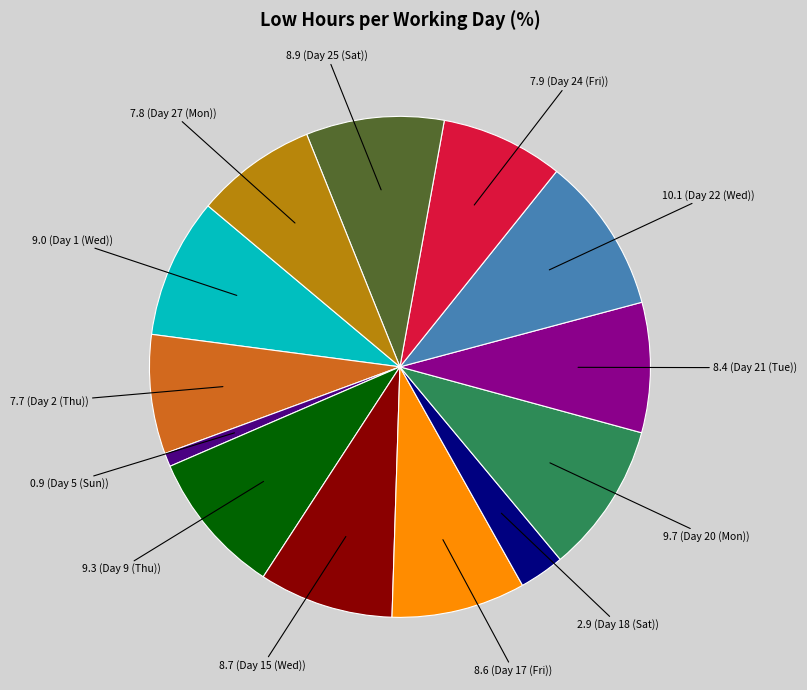

Is there any slice that represents more than half of the pie?

No